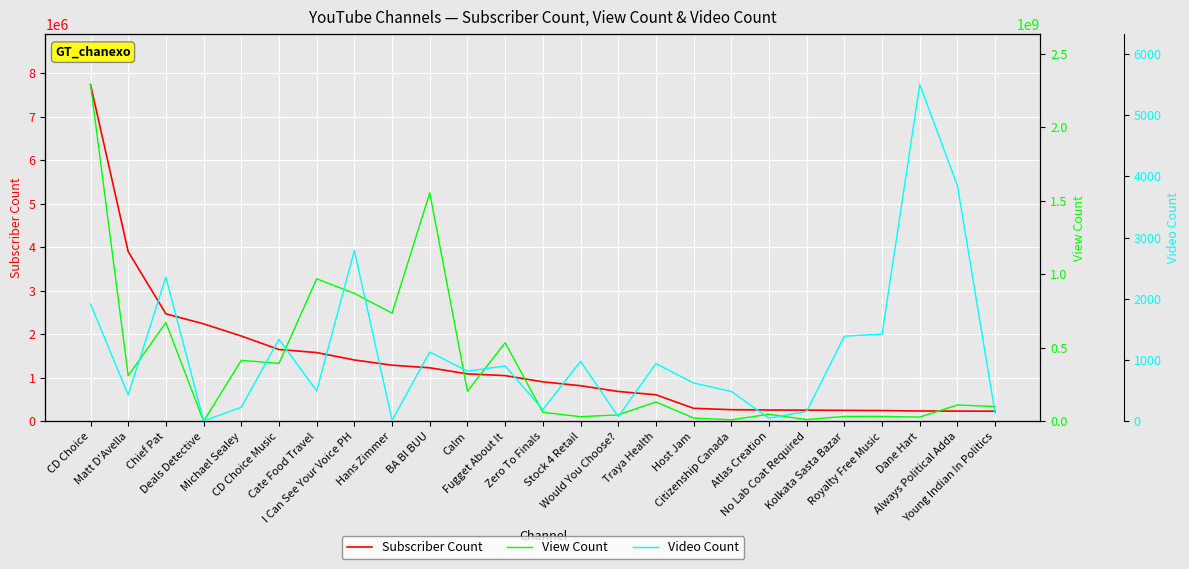

Reading left to right, transcribe all the data shown in this chart.

Subscriber Count: CD Choice=7740000	Matt D'Avella=3900000	Chief Pat=2470000	Deals Detective=2240000	Michael Sealey=1960000	CD Choice Music=1650000	Cate Food Travel=1580000	I Can See Your Voice PH=1410000	Hans Zimmer=1290000	BA BI BUU=1230000	Calm=1090000	Fugget About It=1050000	Zero To Finals=907000	Stock 4 Retail=818000	Would You Choose?=686000	Traya Health=610000	Host Jam=299000	Citizenship Canada=267000	Atlas Creation=260000	No Lab Coat Required=257000	Kolkata Sasta Bazar=252000	Royalty Free Music=247000	Dane Hart=237000	Always Political Adda=235000	Young Indian In Politics=232000
View Count: CD Choice=2290224701	Matt D'Avella=309862522	Chief Pat=671742273	Deals Detective=4438	Michael Sealey=414804675	CD Choice Music=393885468	Cate Food Travel=969273625	I Can See Your Voice PH=870097148	Hans Zimmer=735789218	BA BI BUU=1553836718	Calm=204767154	Fugget About It=534541175	Zero To Finals=61727925	Stock 4 Retail=31374850	Would You Choose?=43714490	Traya Health=131690950	Host Jam=22377433	Citizenship Canada=10279154	Atlas Creation=48124269	No Lab Coat Required=11824558	Kolkata Sasta Bazar=33131110	Royalty Free Music=33216512	Dane Hart=28752764	Always Political Adda=111037435	Young Indian In Politics=100294844
Video Count: CD Choice=1915	Matt D'Avella=430	Chief Pat=2355	Deals Detective=8	Michael Sealey=229	CD Choice Music=1339	Cate Food Travel=497	I Can See Your Voice PH=2788	Hans Zimmer=16	BA BI BUU=1132	Calm=819	Fugget About It=904	Zero To Finals=189	Stock 4 Retail=980	Would You Choose?=76	Traya Health=942	Host Jam=626	Citizenship Canada=488	Atlas Creation=50	No Lab Coat Required=166	Kolkata Sasta Bazar=1390	Royalty Free Music=1424	Dane Hart=5499	Always Political Adda=3845	Young Indian In Politics=131